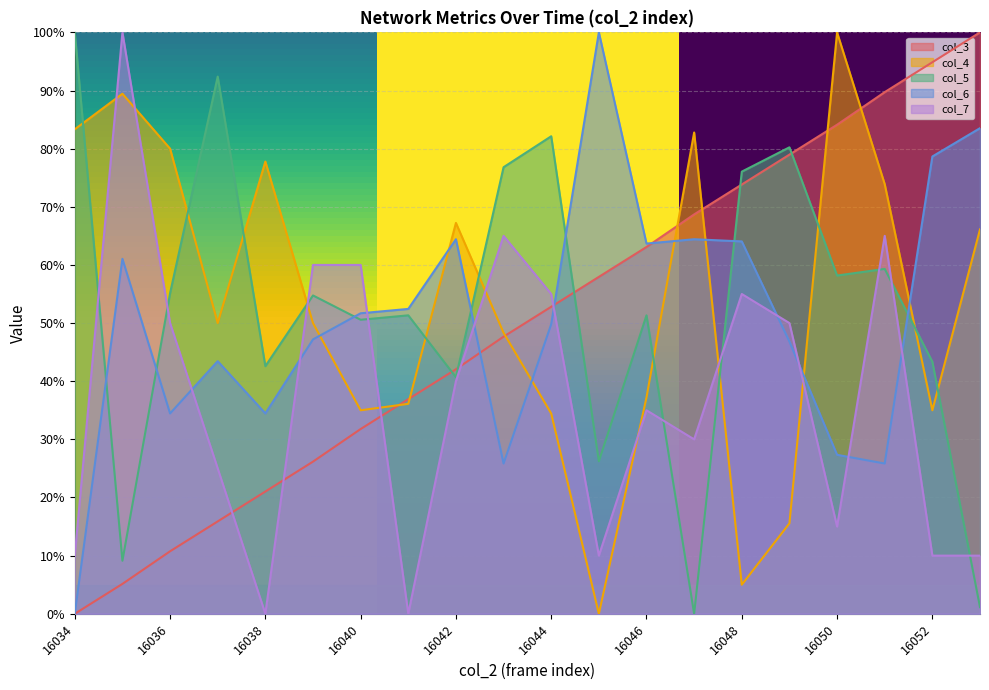

After their last crossing, which series has the higher values: col_5 or col_7?

col_7